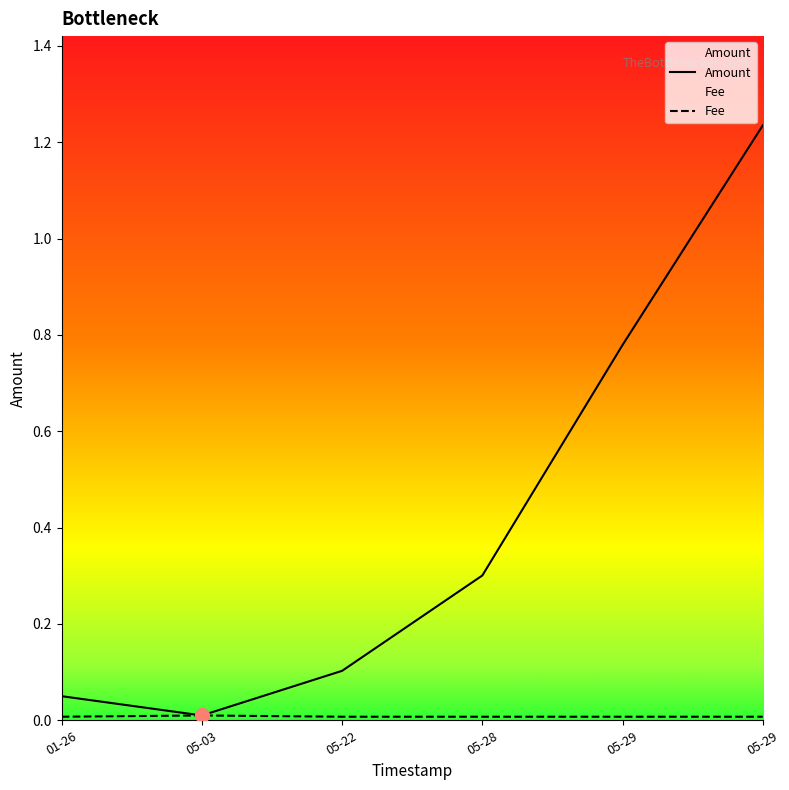

At which category does the chart reach its peak across all series?

05-29